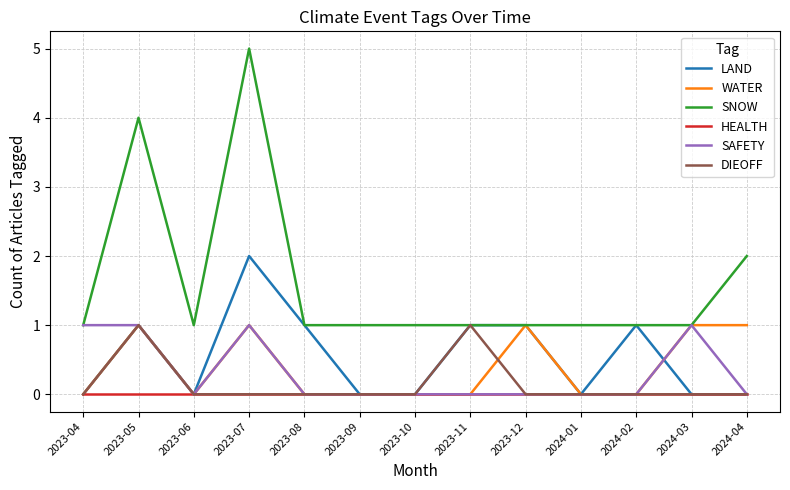

Between 2023-04 and 2023-07, which series saw the biggest shift?

SNOW